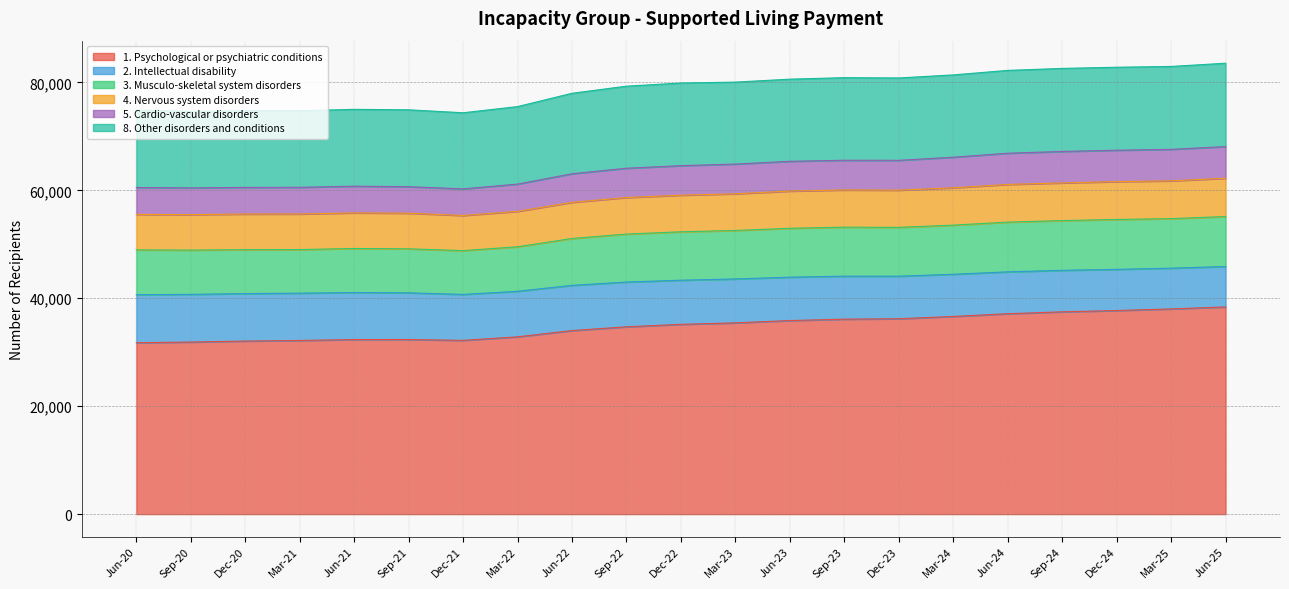

True or false: 1. Psychological or psychiatric conditions and 5. Cardio-vascular disorders cross at least once.

False